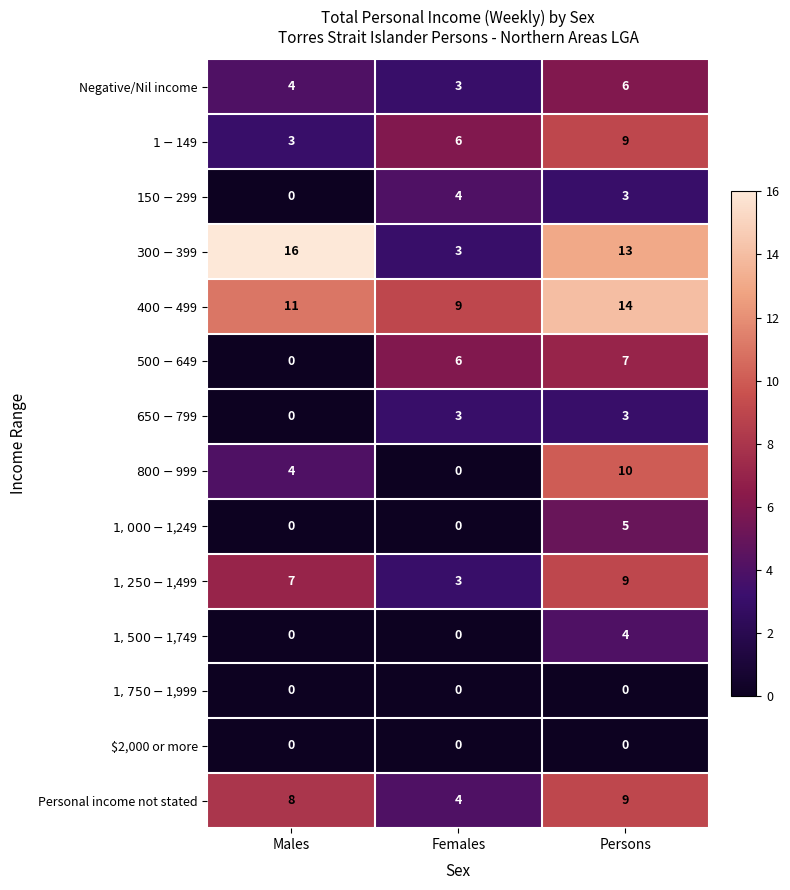

At which label does Personal income not stated reach its peak?

Persons